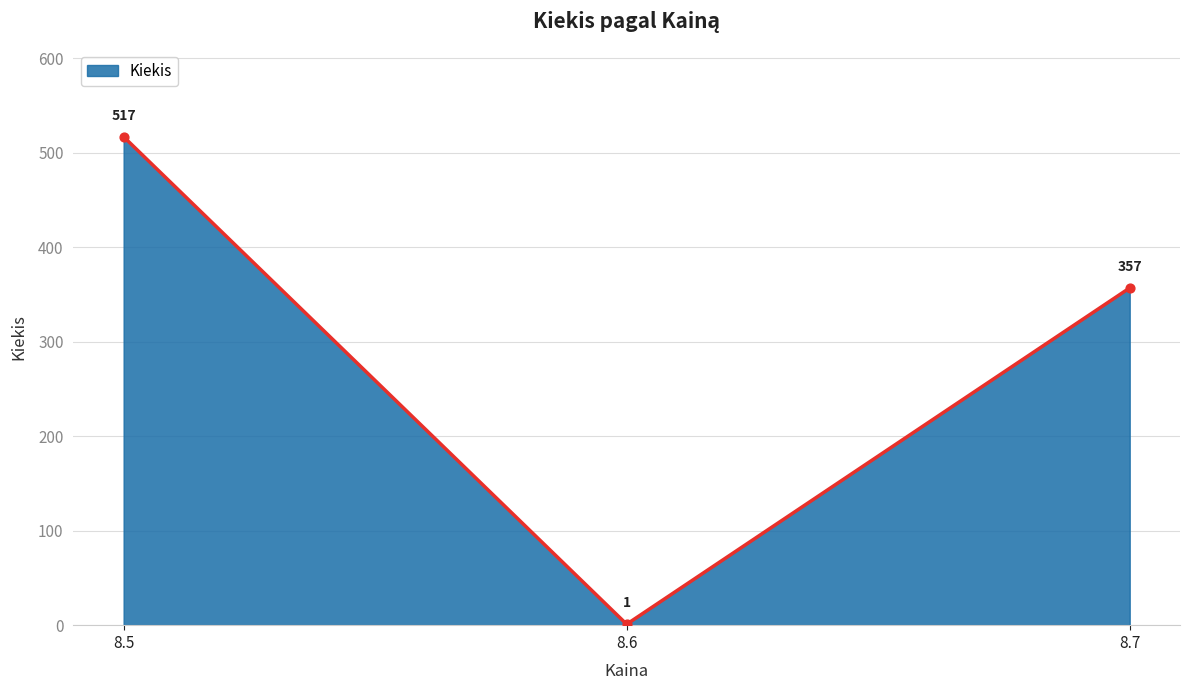

Approximately how many times larger is the value at 8.5 compared to 8.6?

517.0